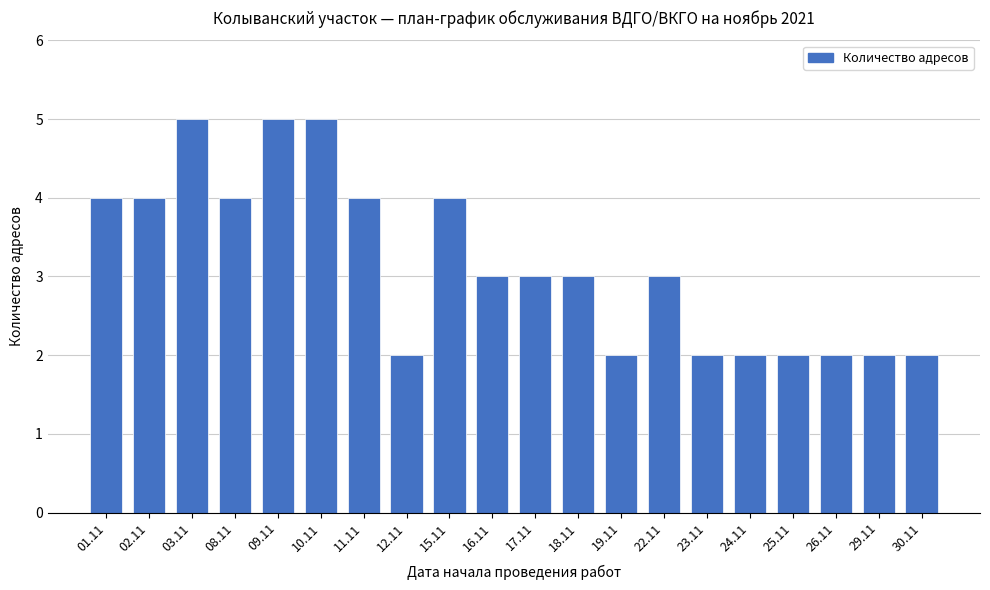

Reading left to right, list all the values displayed in this chart.

01.11=4	02.11=4	03.11=5	08.11=4	09.11=5	10.11=5	11.11=4	12.11=2	15.11=4	16.11=3	17.11=3	18.11=3	19.11=2	22.11=3	23.11=2	24.11=2	25.11=2	26.11=2	29.11=2	30.11=2